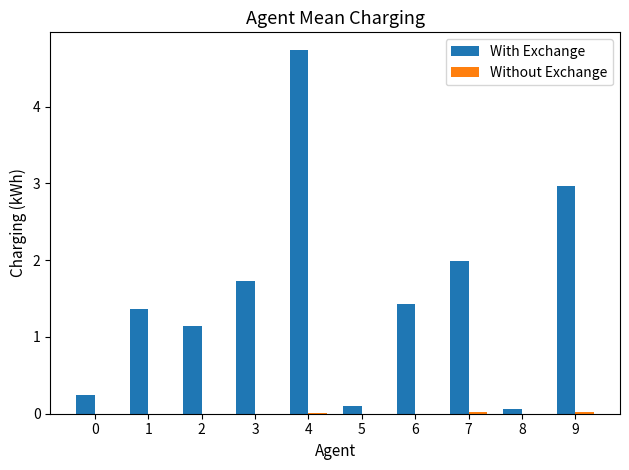

At which category does the chart reach its peak across all series?

4